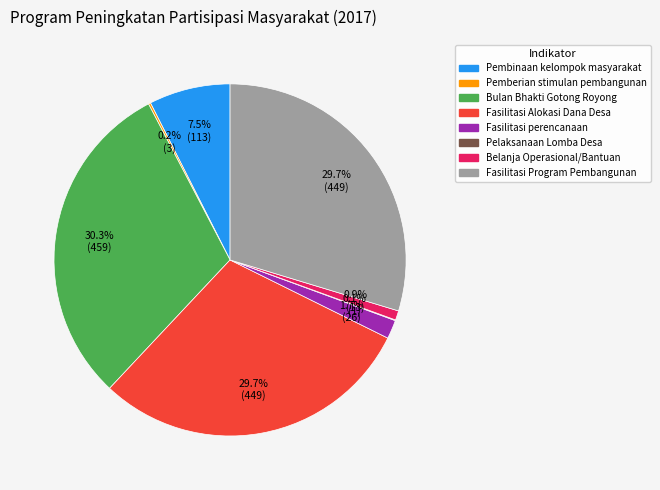

Is there a majority slice in this chart?

No